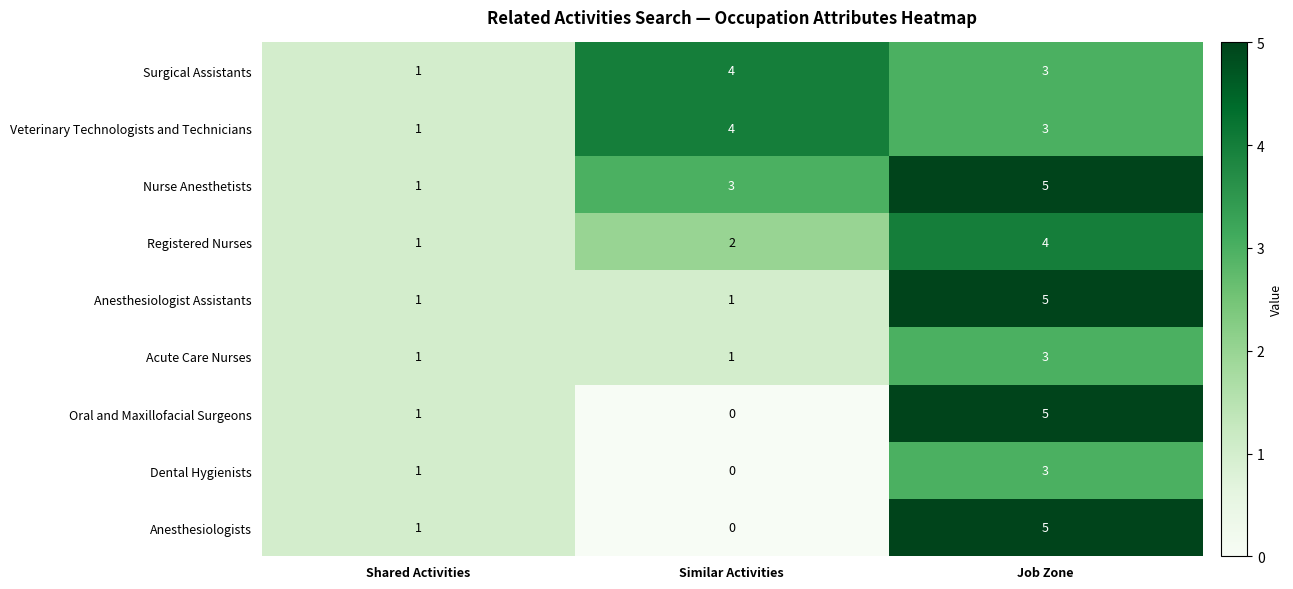

Reading left to right, what are all the values shown in this chart?

Surgical Assistants: Shared Activities=1	Similar Activities=4	Job Zone=3
Veterinary Technologists and Technicians: Shared Activities=1	Similar Activities=4	Job Zone=3
Nurse Anesthetists: Shared Activities=1	Similar Activities=3	Job Zone=5
Registered Nurses: Shared Activities=1	Similar Activities=2	Job Zone=4
Anesthesiologist Assistants: Shared Activities=1	Similar Activities=1	Job Zone=5
Acute Care Nurses: Shared Activities=1	Similar Activities=1	Job Zone=3
Oral and Maxillofacial Surgeons: Shared Activities=1	Similar Activities=0	Job Zone=5
Dental Hygienists: Shared Activities=1	Similar Activities=0	Job Zone=3
Anesthesiologists: Shared Activities=1	Similar Activities=0	Job Zone=5